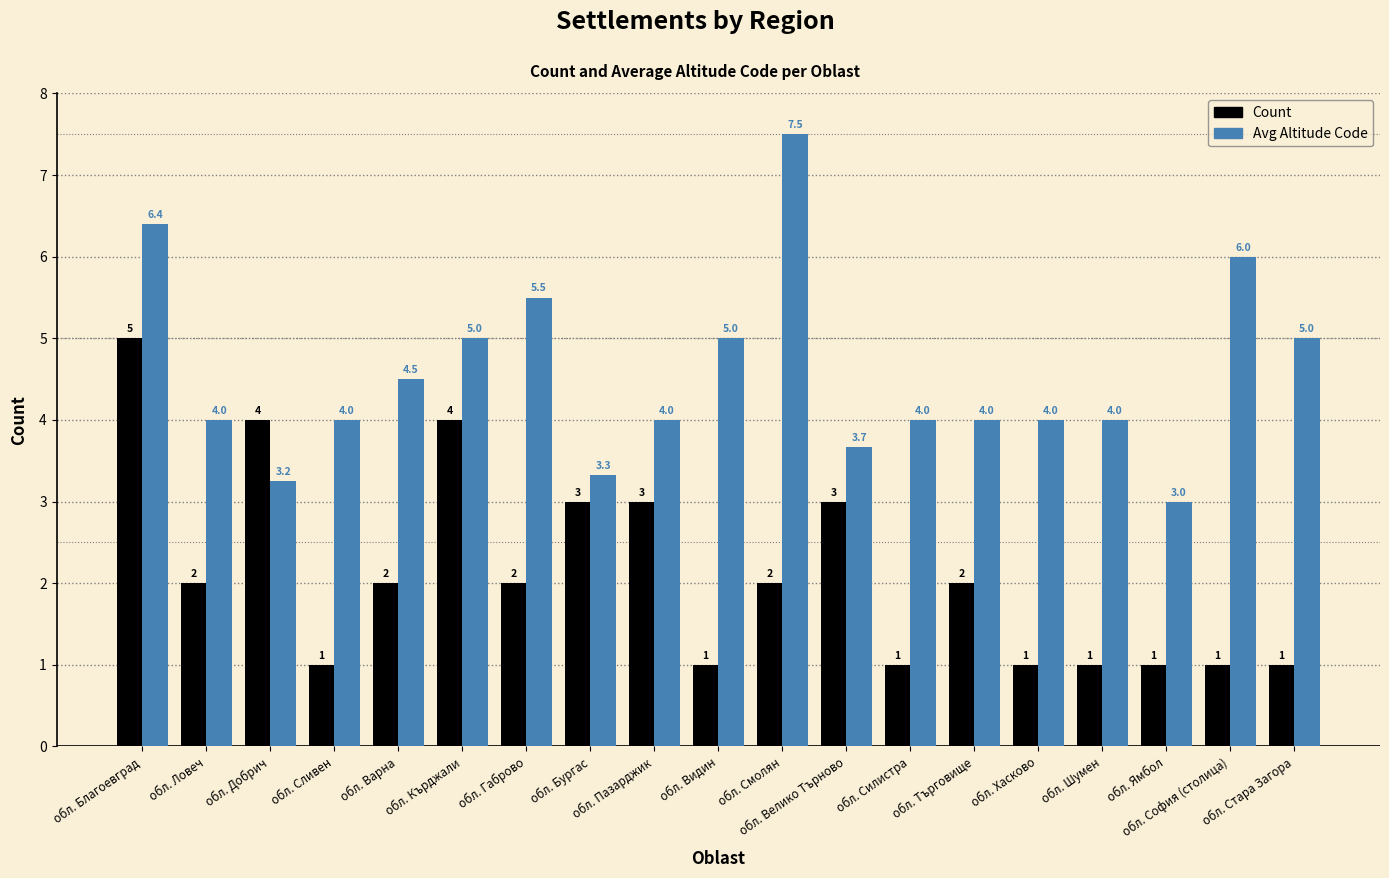

Is the value of Avg Altitude Code at обл. София (столица) greater than the value of Count at обл. София (столица)?

Yes